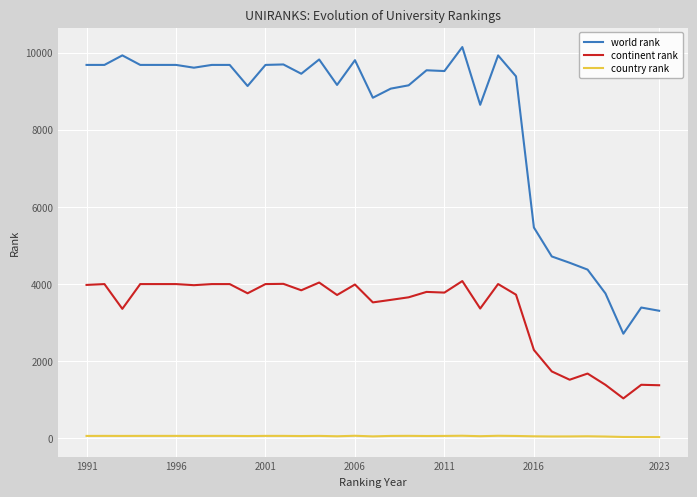

Which series has the largest range (max minus min)?

world rank